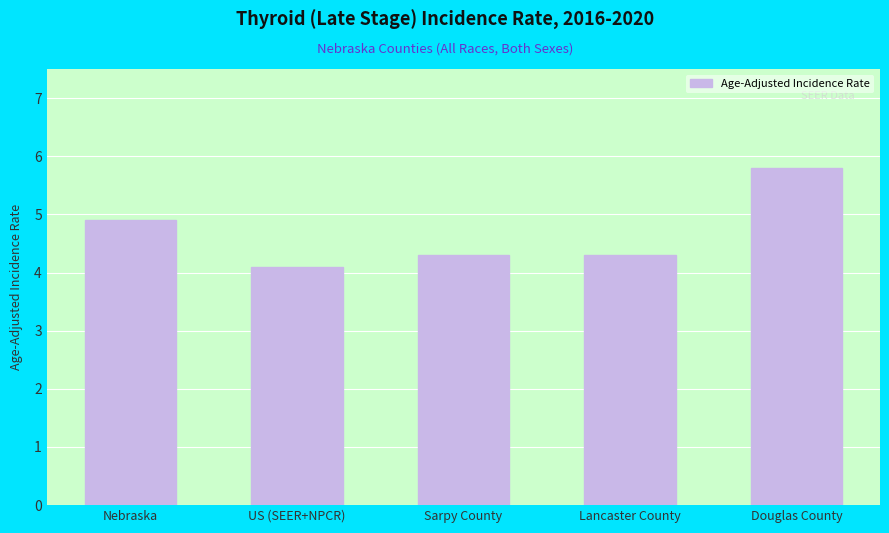

Between Douglas County and Nebraska, which is larger?

Douglas County